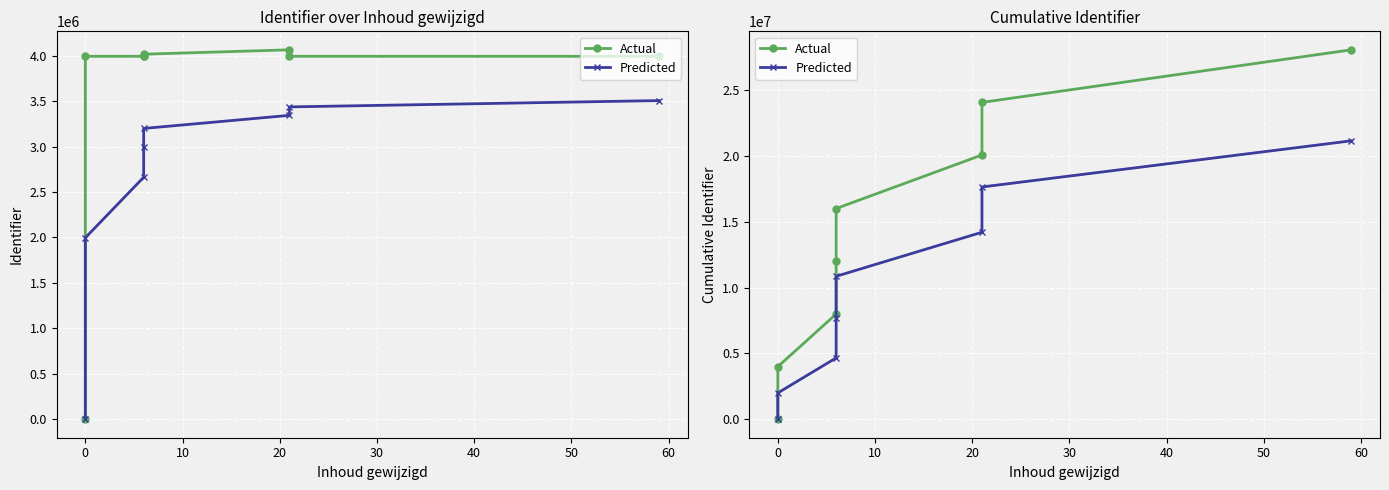

Is this an area chart (filled region under the line)?

No